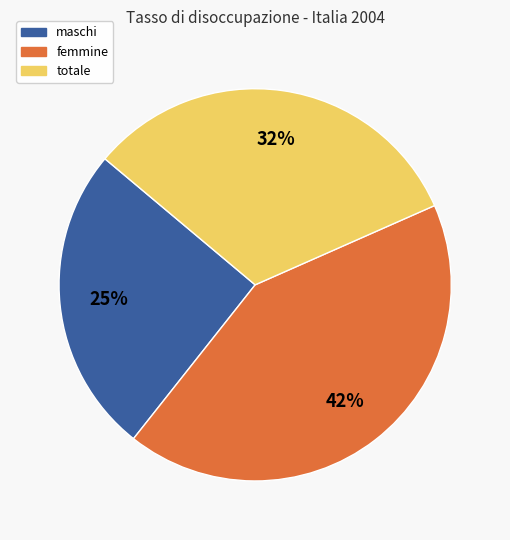

Does totale account for over 50% of the chart?

No